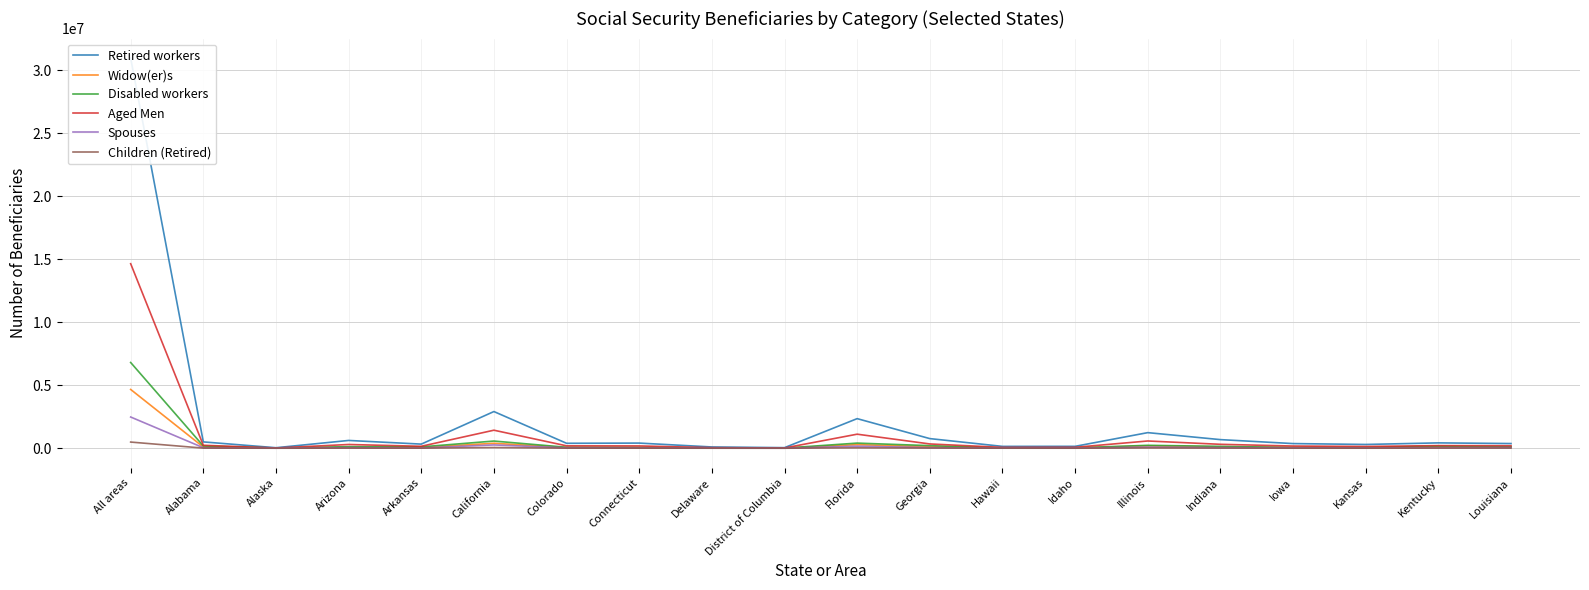

Reading left to right, extract all data points from this chart.

Retired workers: All areas=30976145	Alabama=502502	Alaska=40237	Arizona=617724	Arkansas=327697	California=2912853	Colorado=392178	Connecticut=408611	Delaware=100779	District of Columbia=45919	Florida=2349812	Georgia=764680	Hawaii=146599	Idaho=150186	Illinois=1238100	Indiana=683997	Iowa=369639	Kansas=299083	Kentucky=424678	Louisiana=371872
Widow(er)s: All areas=4666962	Alabama=95762	Alaska=5103	Arizona=76392	Arkansas=55616	California=394166	Colorado=54252	Connecticut=46686	Delaware=12666	District of Columbia=6211	Florida=286449	Georgia=119007	Hawaii=15640	Idaho=20360	Illinois=187450	Indiana=104580	Iowa=56661	Kansas=43692	Kentucky=90047	Louisiana=97808
Disabled workers: All areas=6806918	Alabama=178375	Alaska=10211	Arizona=125727	Arkansas=109118	California=570084	Colorado=75836	Connecticut=67281	Delaware=21685	District of Columbia=10233	Florida=407268	Georgia=205249	Hawaii=19203	Idaho=31318	Illinois=231633	Indiana=148690	Iowa=61782	Kansas=55542	Kentucky=167356	Louisiana=114609
Aged Men: All areas=14650230	Alabama=234255	Alaska=20415	Arizona=297042	Arkansas=154730	California=1431541	Colorado=190459	Connecticut=183317	Delaware=46103	District of Columbia=20497	Florida=1115243	Georgia=339909	Hawaii=67216	Idaho=73814	Illinois=574968	Indiana=311239	Iowa=174392	Kansas=140018	Kentucky=208525	Louisiana=195926
Spouses: All areas=2478599	Alabama=40989	Alaska=2675	Arizona=45652	Arkansas=24503	California=261217	Colorado=33512	Connecticut=22305	Delaware=6163	District of Columbia=1998	Florida=162857	Georgia=49384	Hawaii=8560	Idaho=12866	Illinois=90254	Indiana=50160	Iowa=31225	Kansas=22291	Kentucky=42307	Louisiana=50038
Children (Retired): All areas=489940	Alabama=9610	Alaska=1279	Arizona=8084	Arkansas=5413	California=55119	Colorado=4855	Connecticut=5519	Delaware=1199	District of Columbia=813	Florida=32039	Georgia=13253	Hawaii=3131	Idaho=2153	Illinois=20461	Indiana=9046	Iowa=3937	Kansas=3545	Kentucky=6785	Louisiana=8580